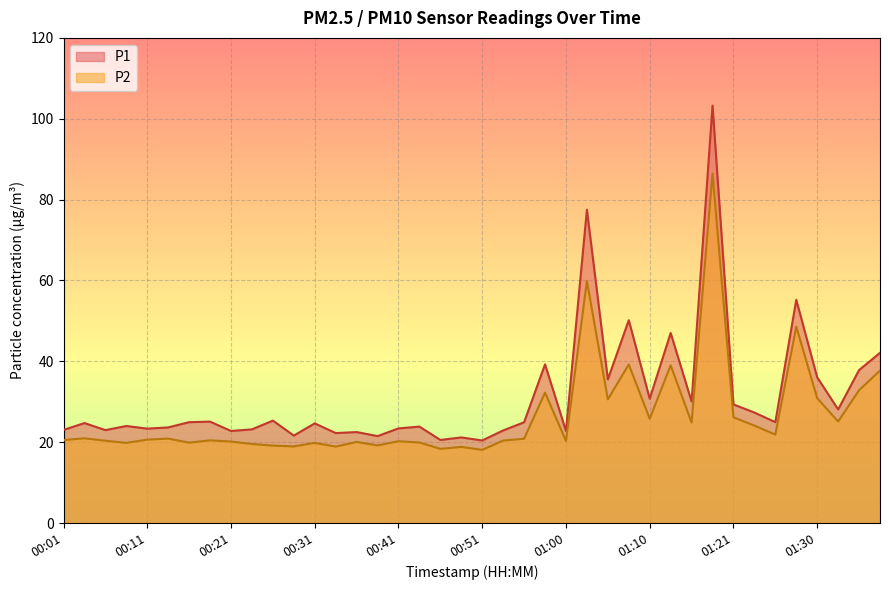

In P1, how many points are lower than both neighbors (excluding endpoints)?

14